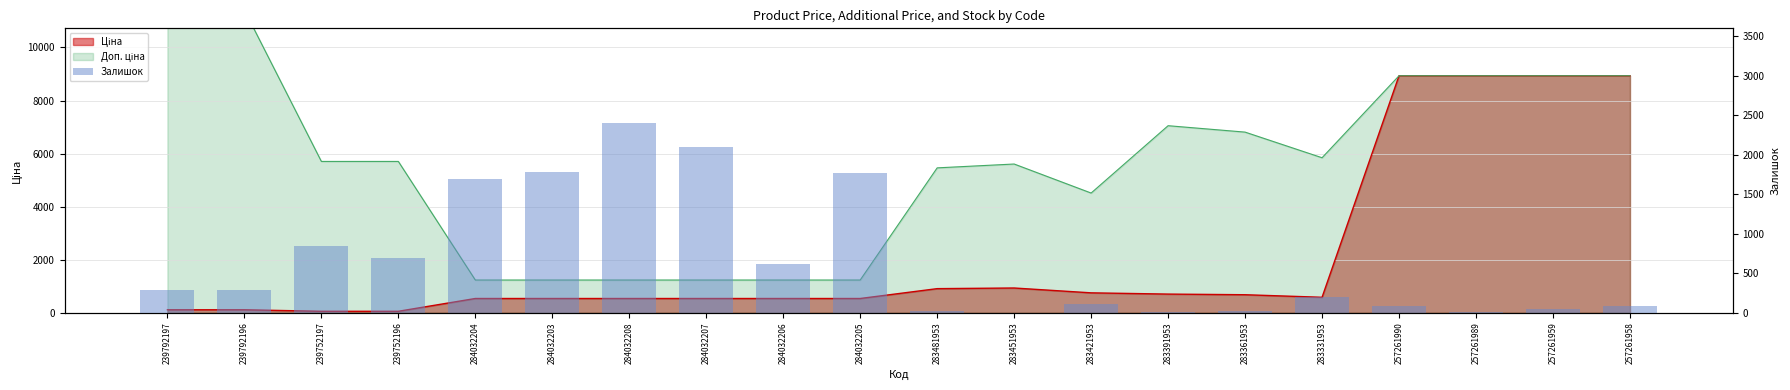

How many values are below 289?

10